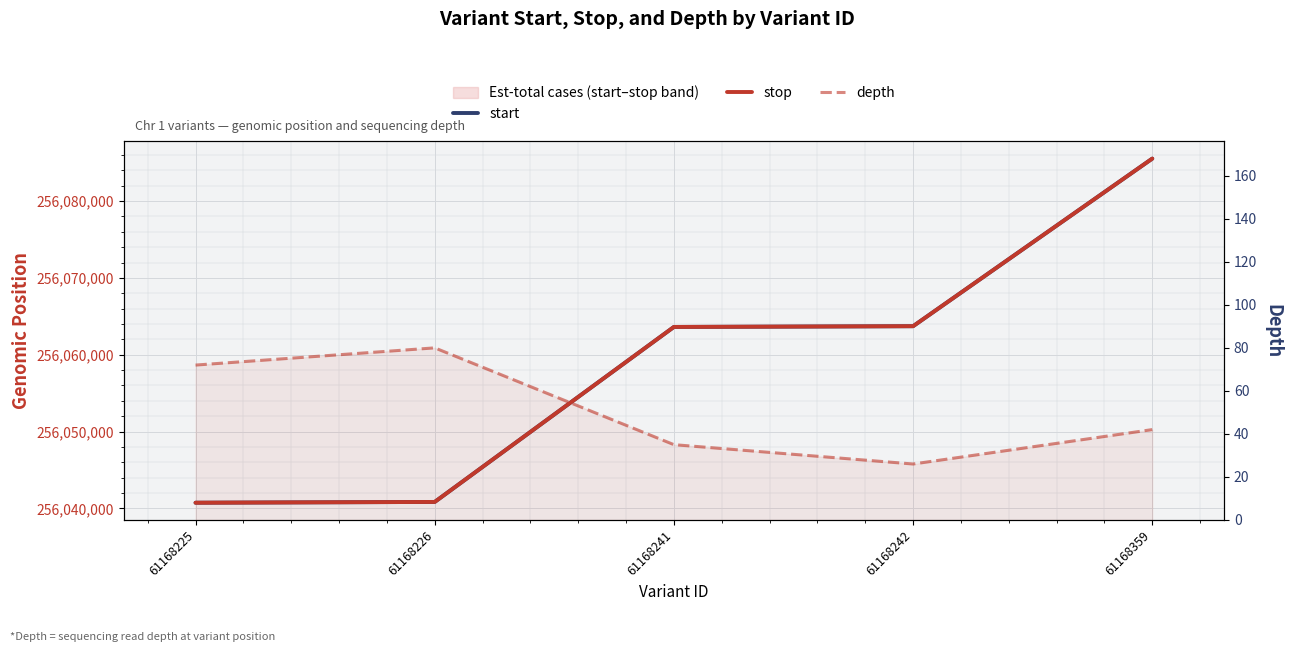

At which label does stop reach its peak?

61168359